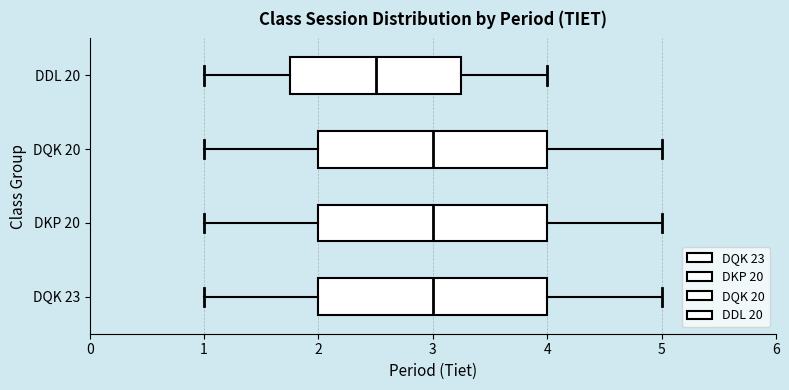

Where does the right whisker of the box for DQK 20 end on the x-axis? The values are not printed on the chart, so give them approximately, as read against the axis.

5.0